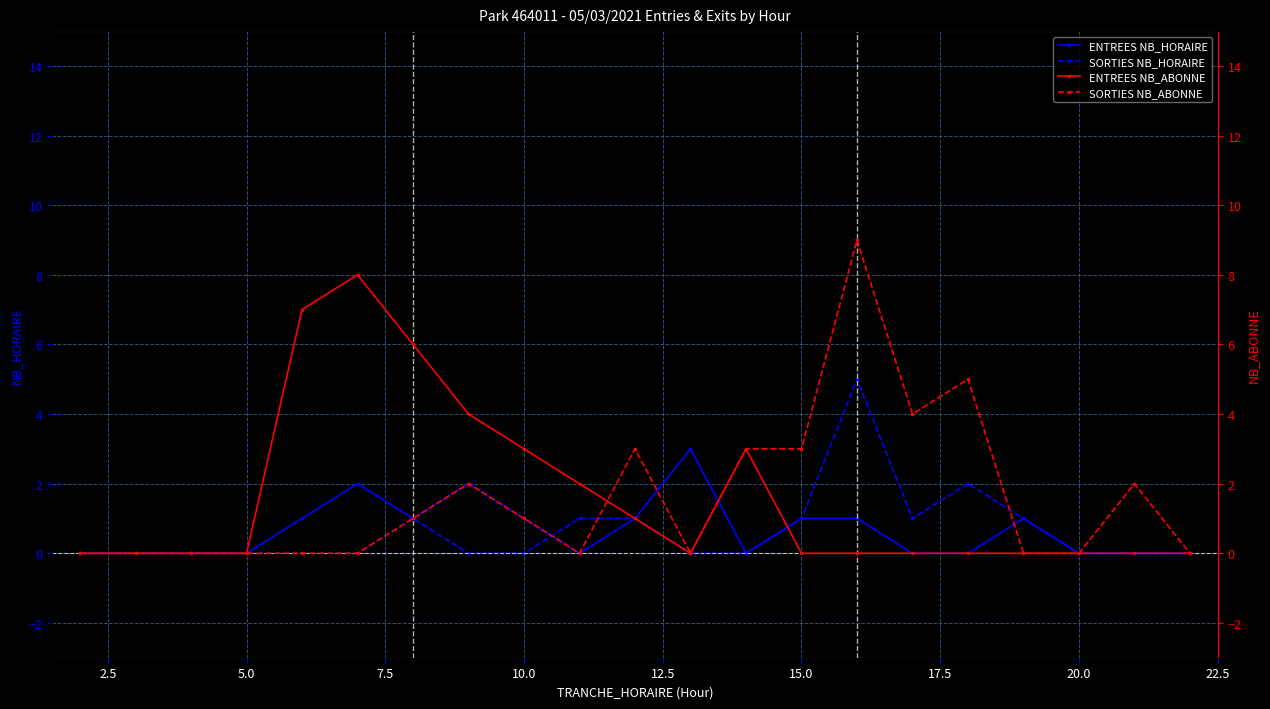

Is it true that SORTIES NB_HORAIRE equals 0 at 20.0?

True